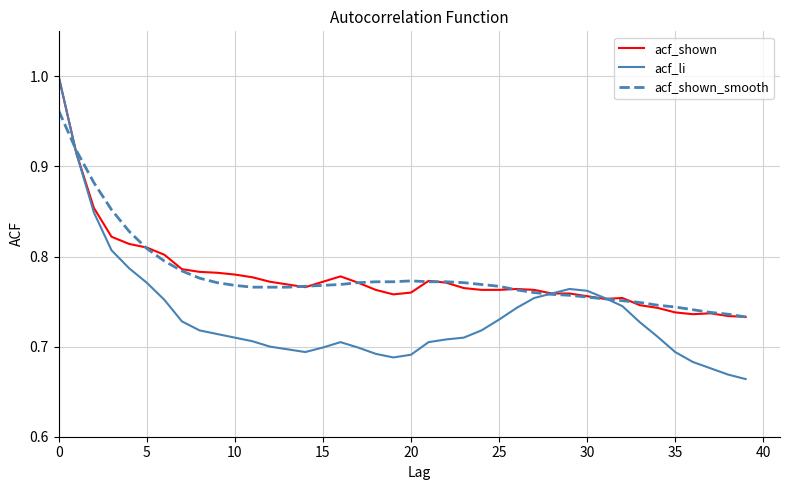

What is the difference between the maximum and minimum values in the acf_shown series?

0.3